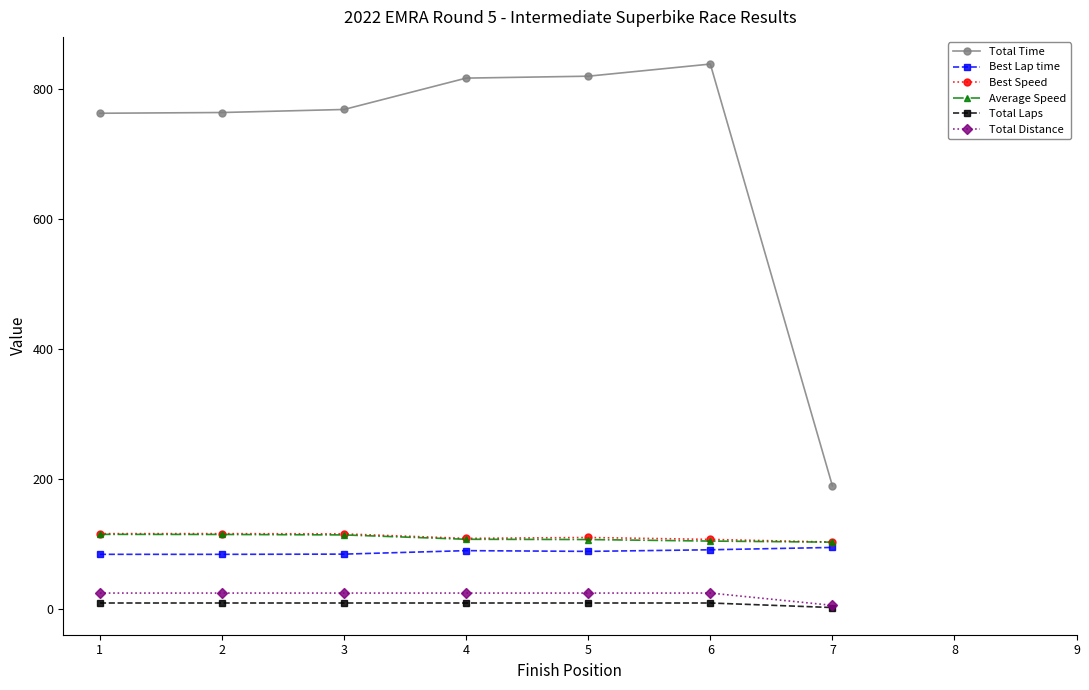

What is the value of the Total Laps point at the 5th from the left?

9.0